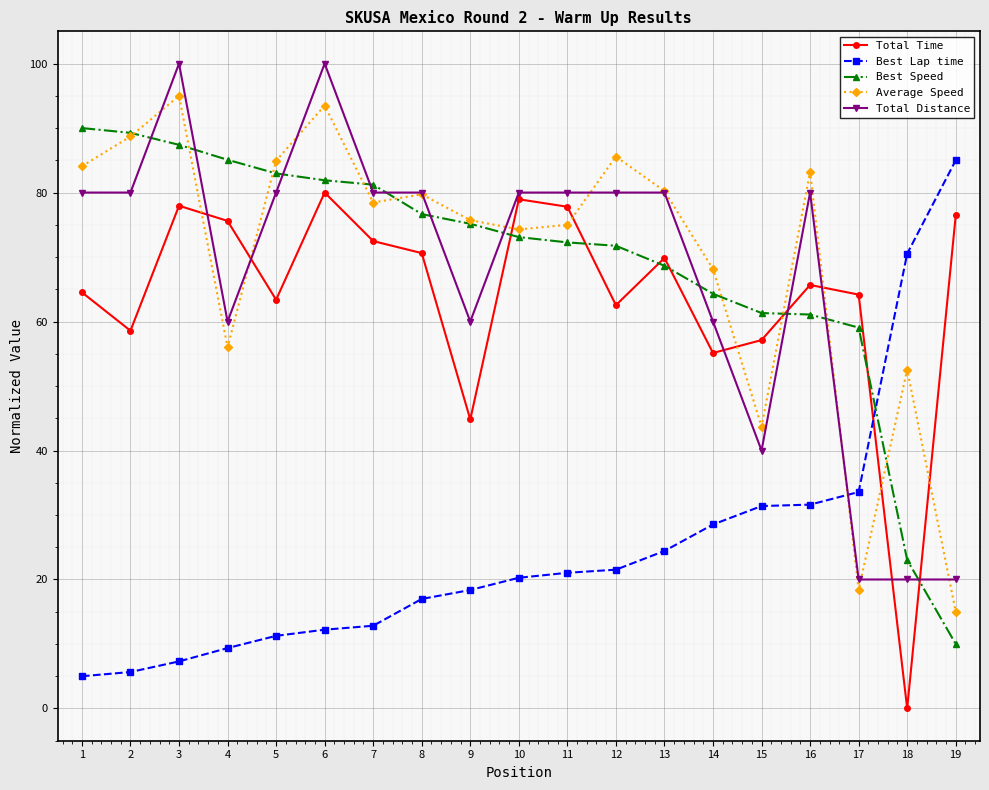

What is the value of the Best Speed point at the 9th from the left?

75.2